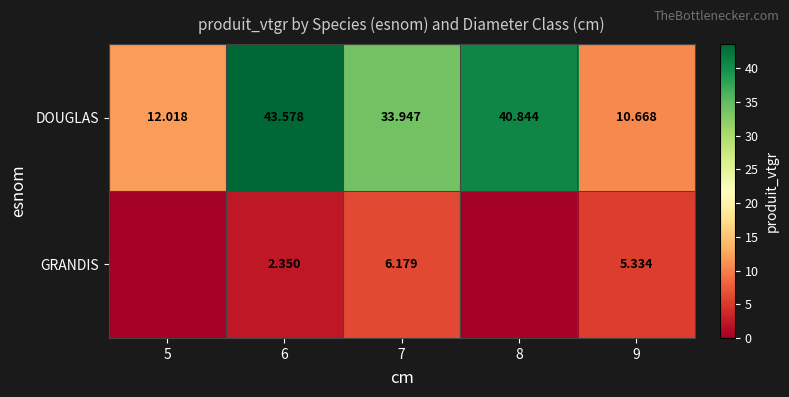

Which series changed the most between 6 and 7?

DOUGLAS